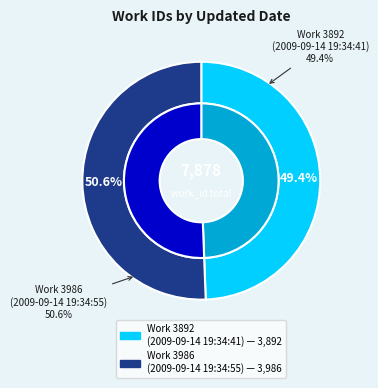

Is there a majority slice in this chart?

Yes